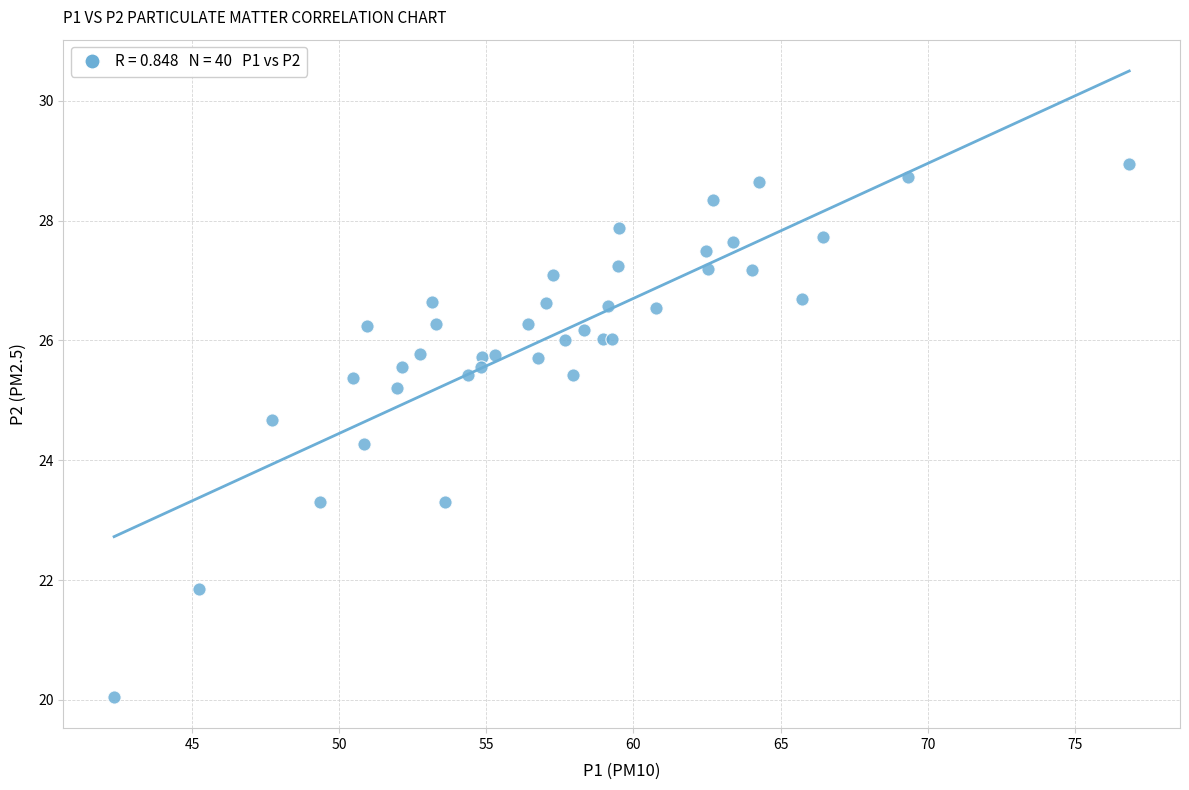

What Y value in the scatter plot is closest to 24?

24.3